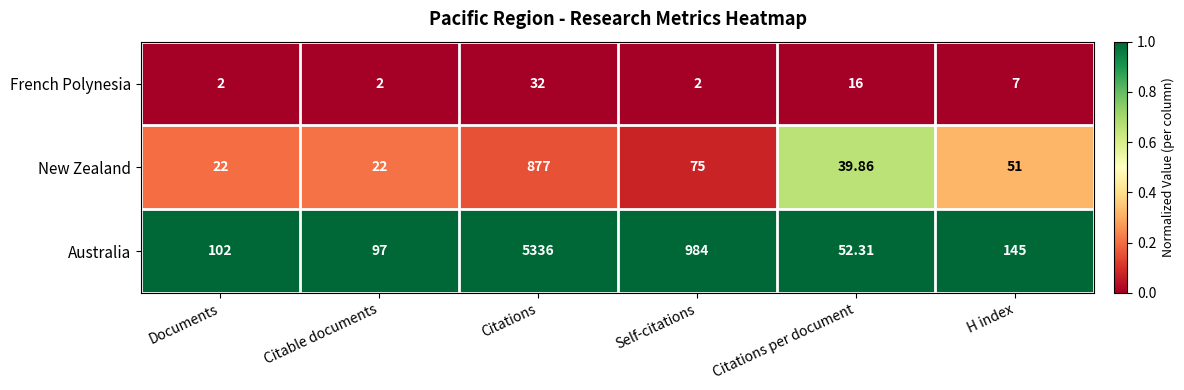

Which category has the highest value in the Australia series?

Citations